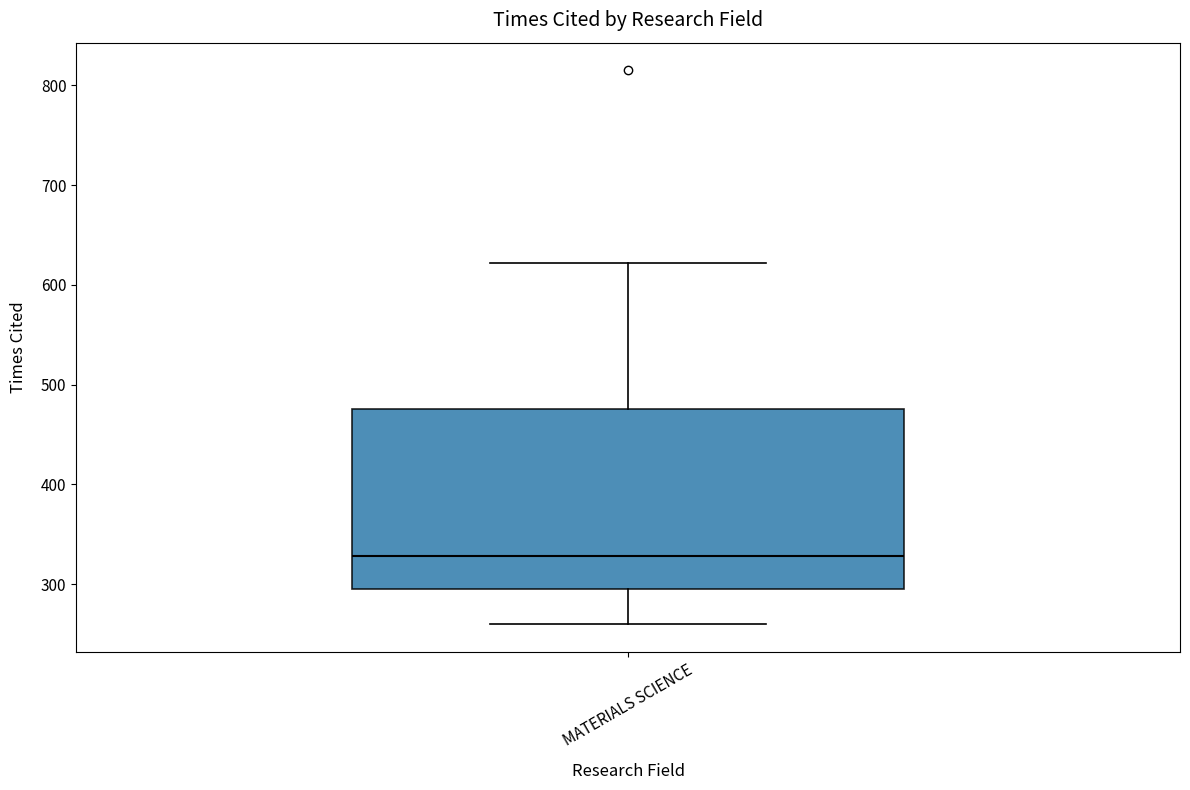

Transcribe this box plot: give where the median line is, the range the box spans, and where the two whiskers end, as read against the y-axis. The values are not printed on the chart, so give them approximately, as read against the axis.

median 330, box 300 to 480, whiskers 260 to 620